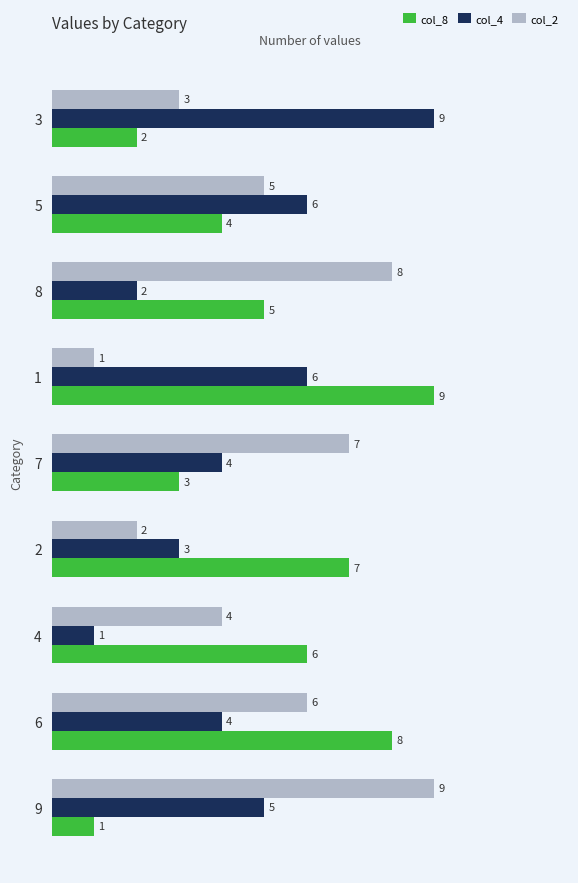

The value of col_4 at 6 is 2. True or false?

False